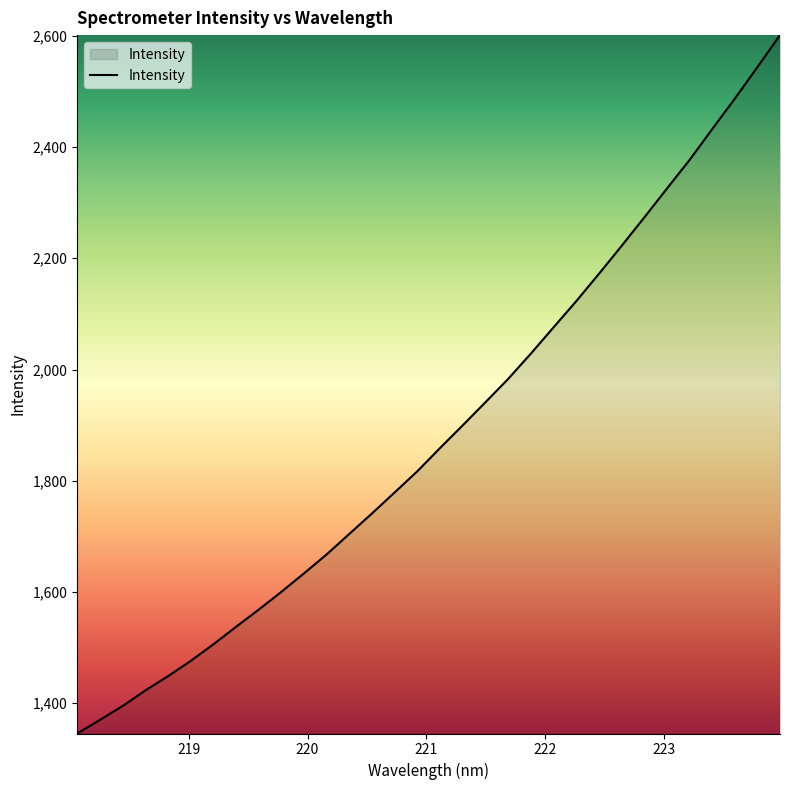

What is the smallest value displayed?

1345.6